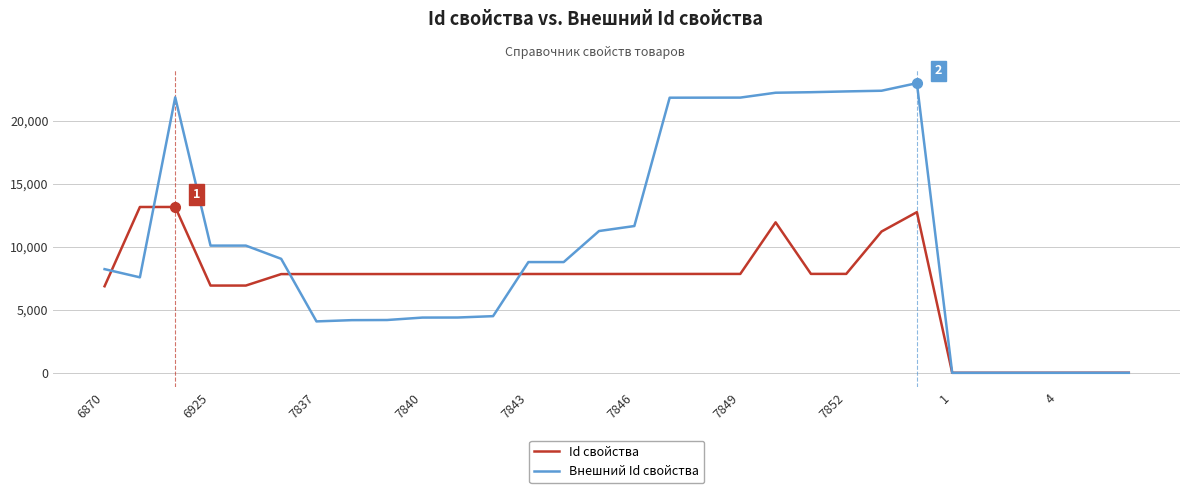

Which series has the largest range (max minus min)?

Внешний Id свойства